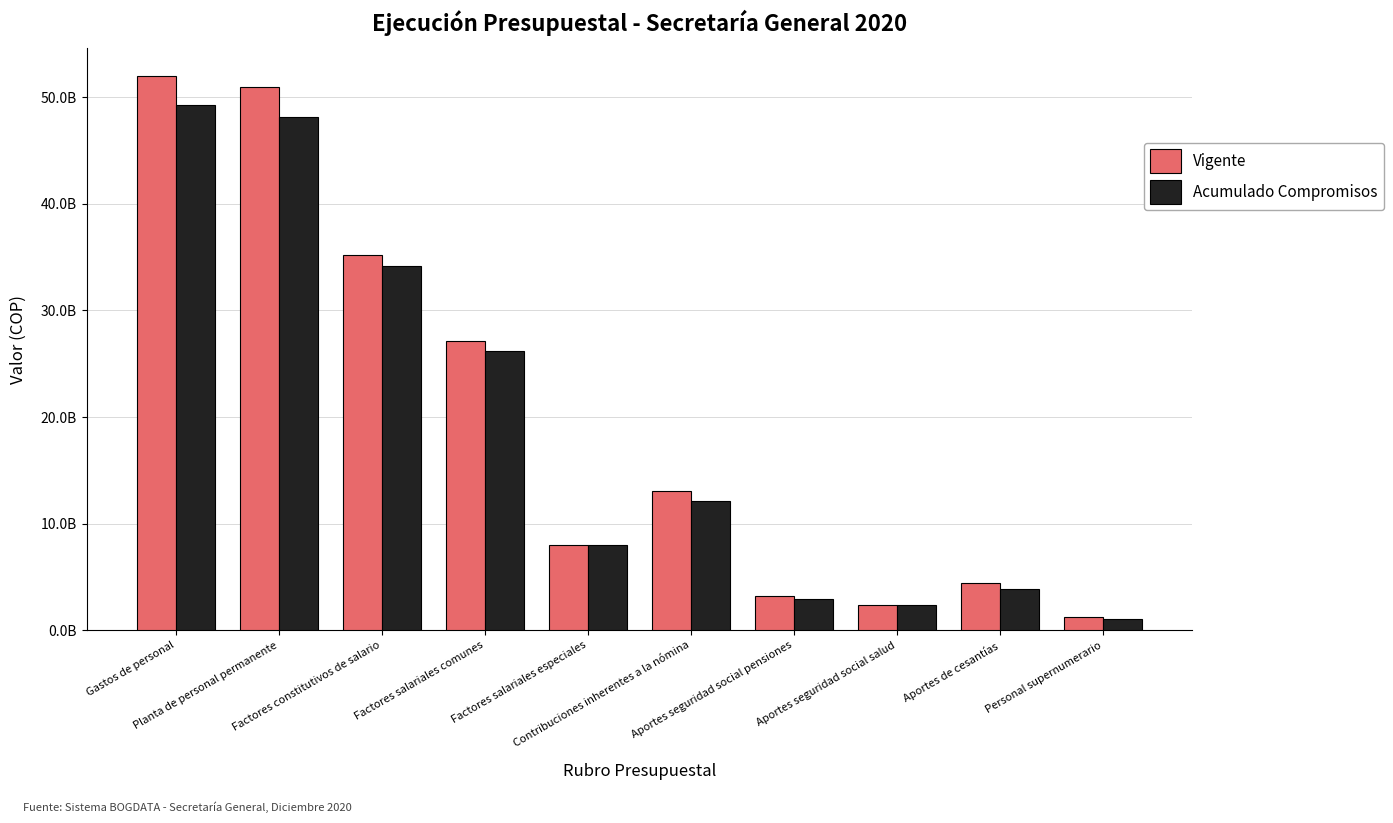

What is the approximate value of Acumulado Compromisos at Gastos de personal, to the nearest 50?

49257015450